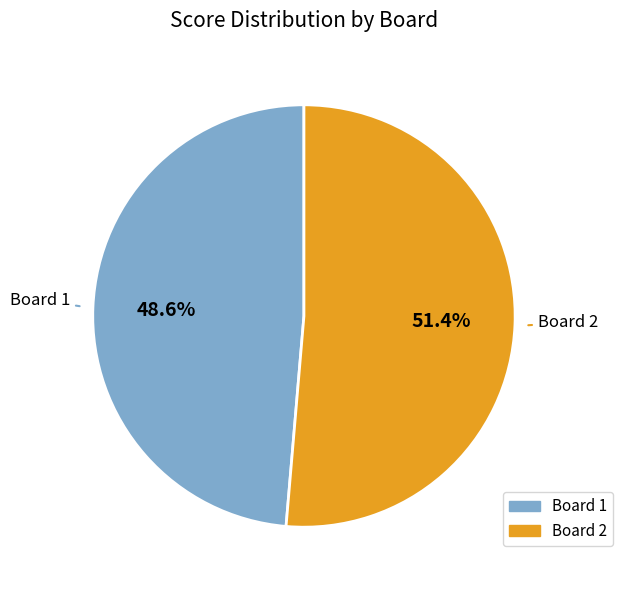

Does any single category account for the majority?

Yes